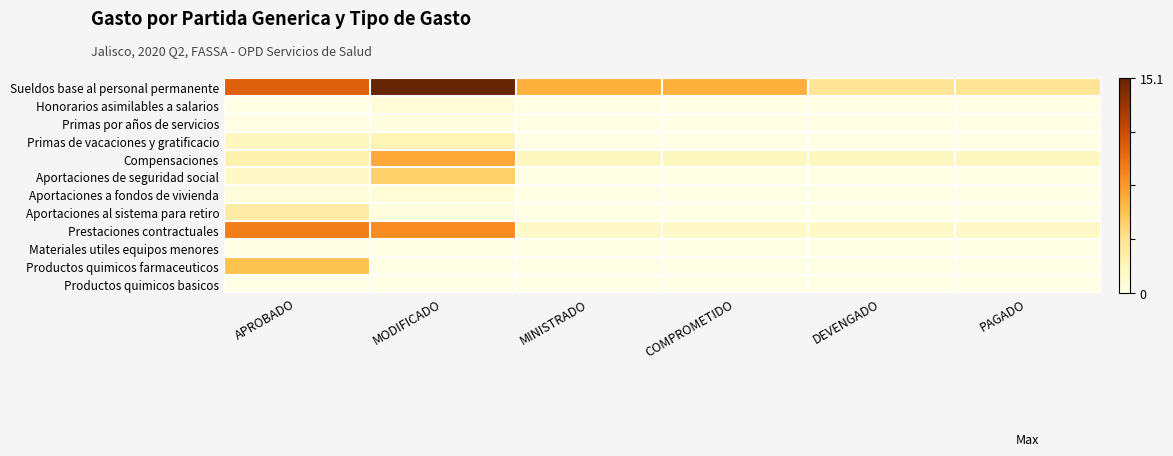

At which category is the sum across all series the highest?

MODIFICADO